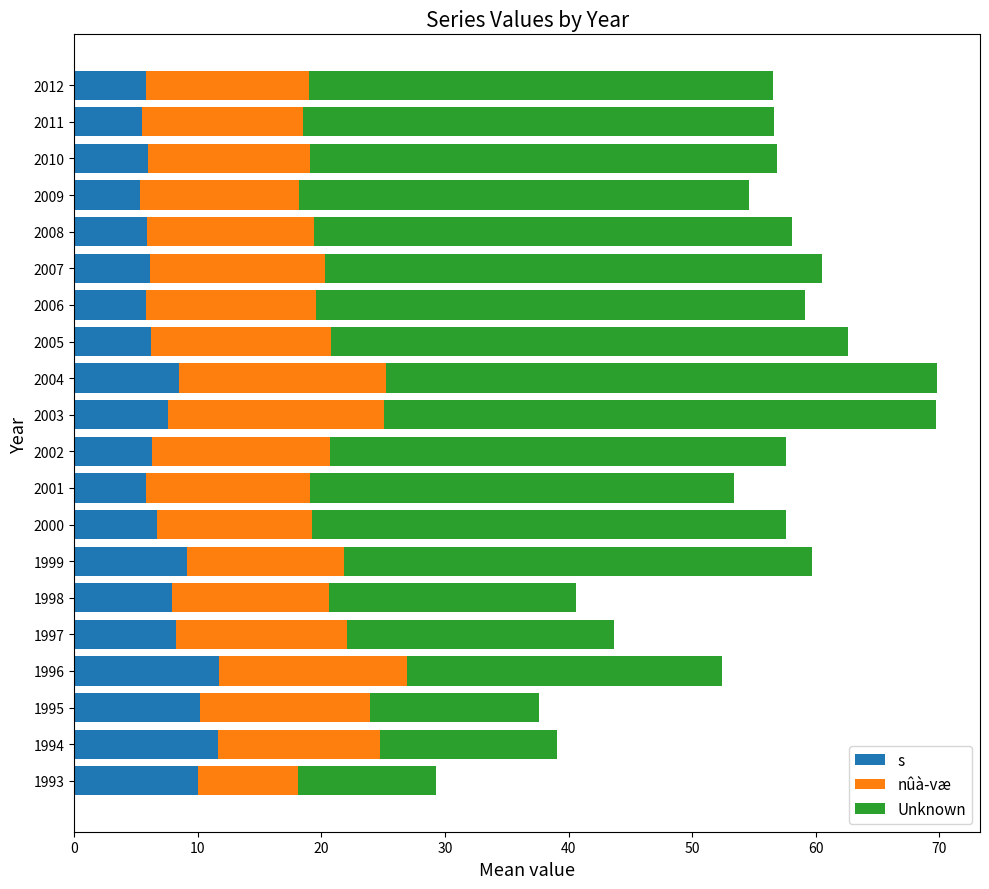

Which series changed the most between 1993 and 2002?

Unknown